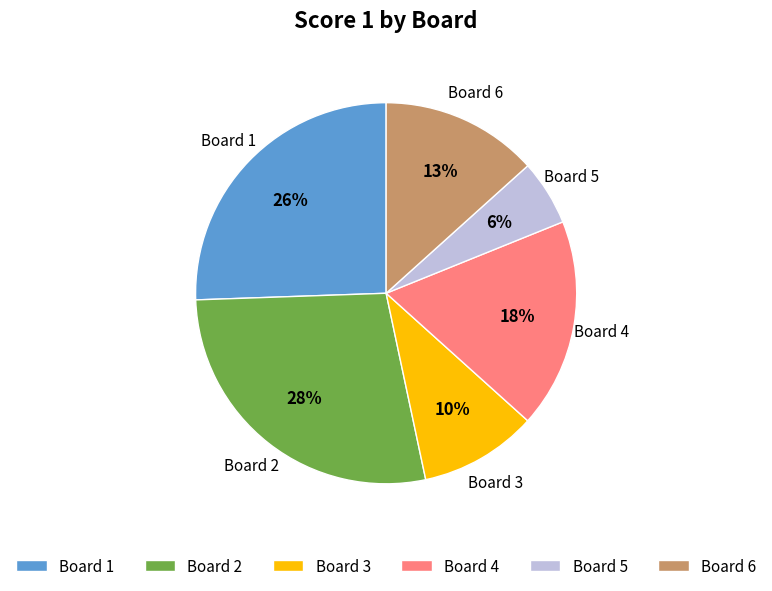

Combined, do Board 6 and Board 2 account for over 50%?

No